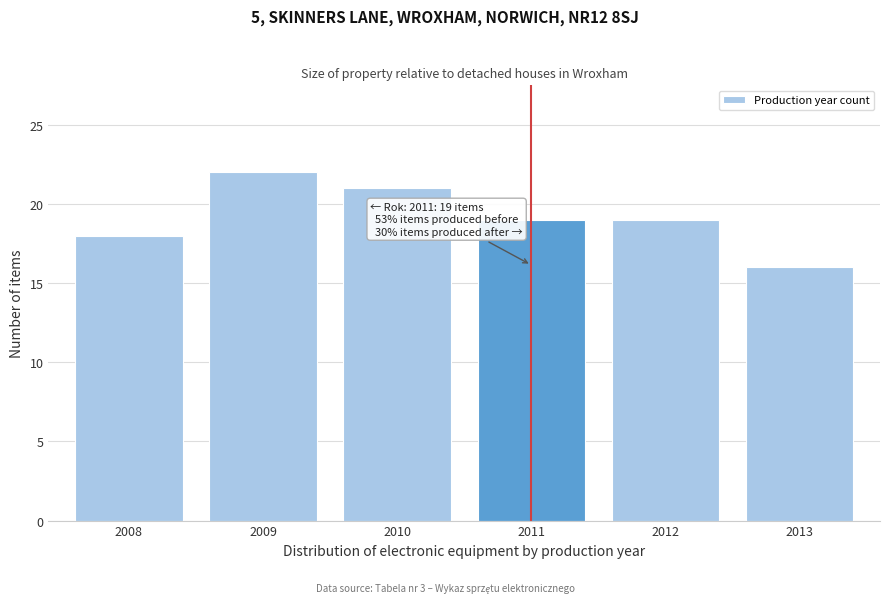

Reading left to right, transcribe all the data shown in this chart.

2008=18	2009=22	2010=21	2011=19	2012=19	2013=16